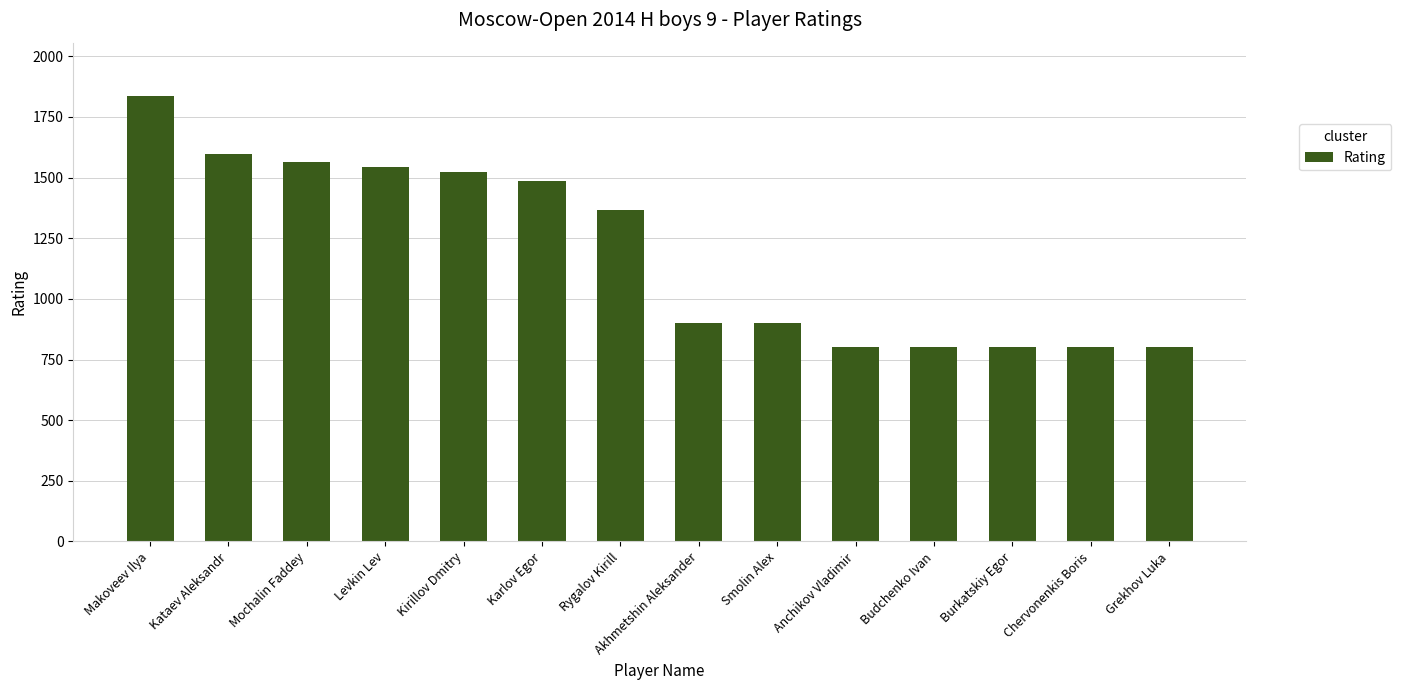

What is the sum of all values?

16715